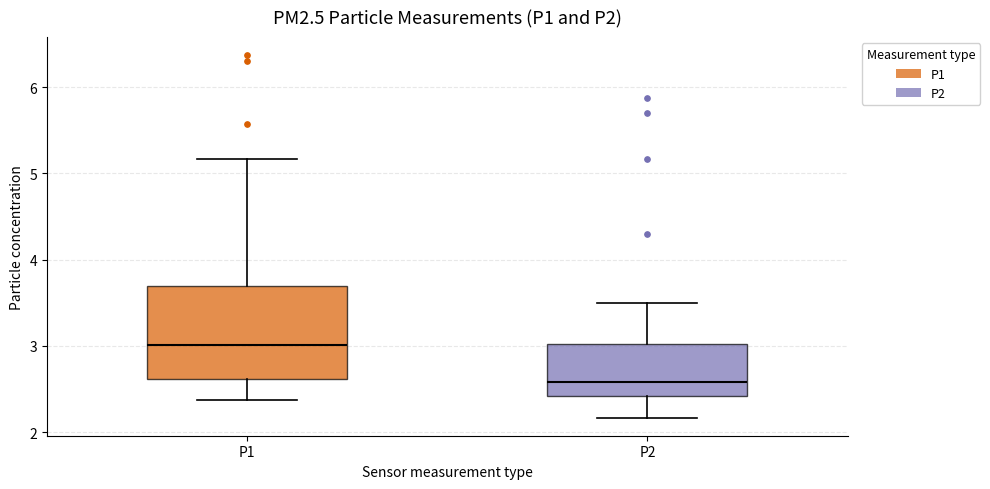

Which box is the tallest, from its lower edge to its upper edge?

P1